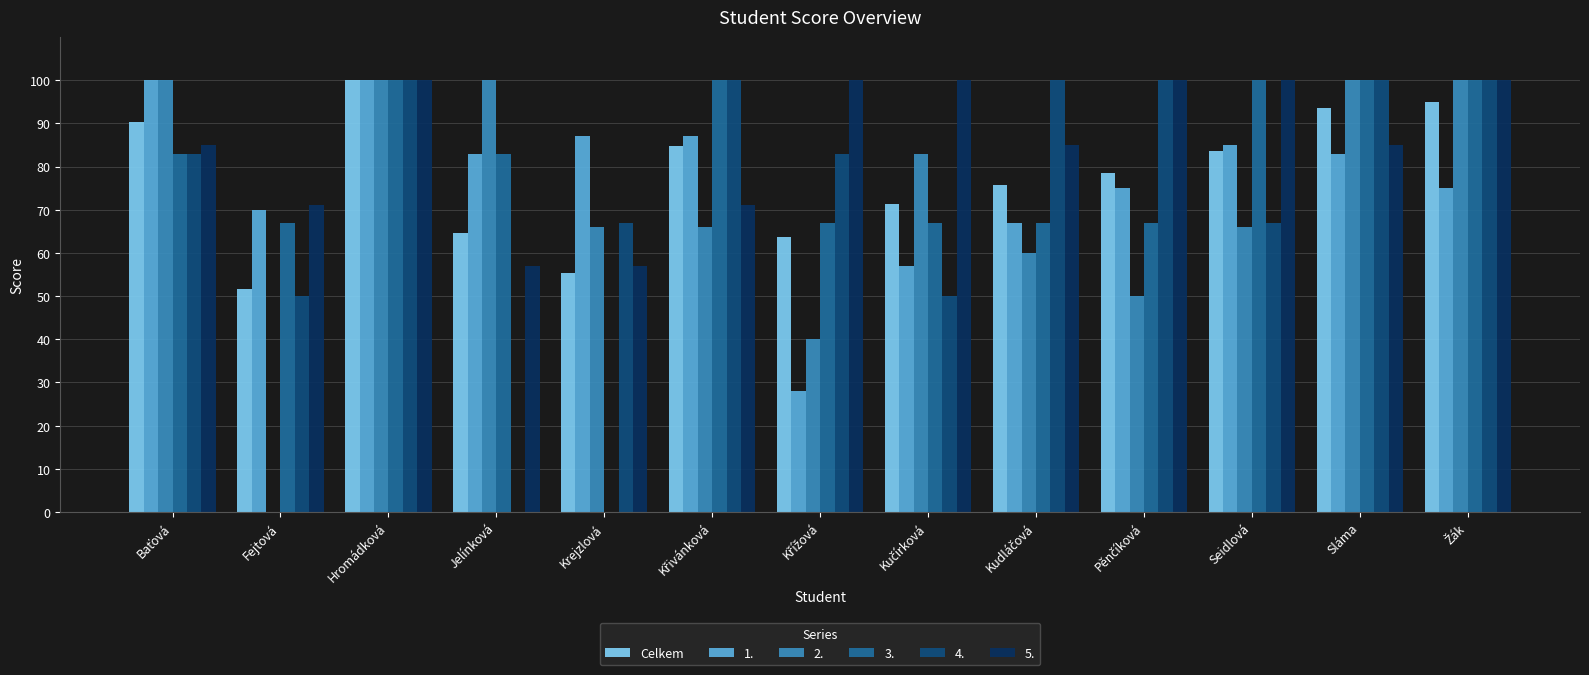

What is the sum of all 1. values?

997.0